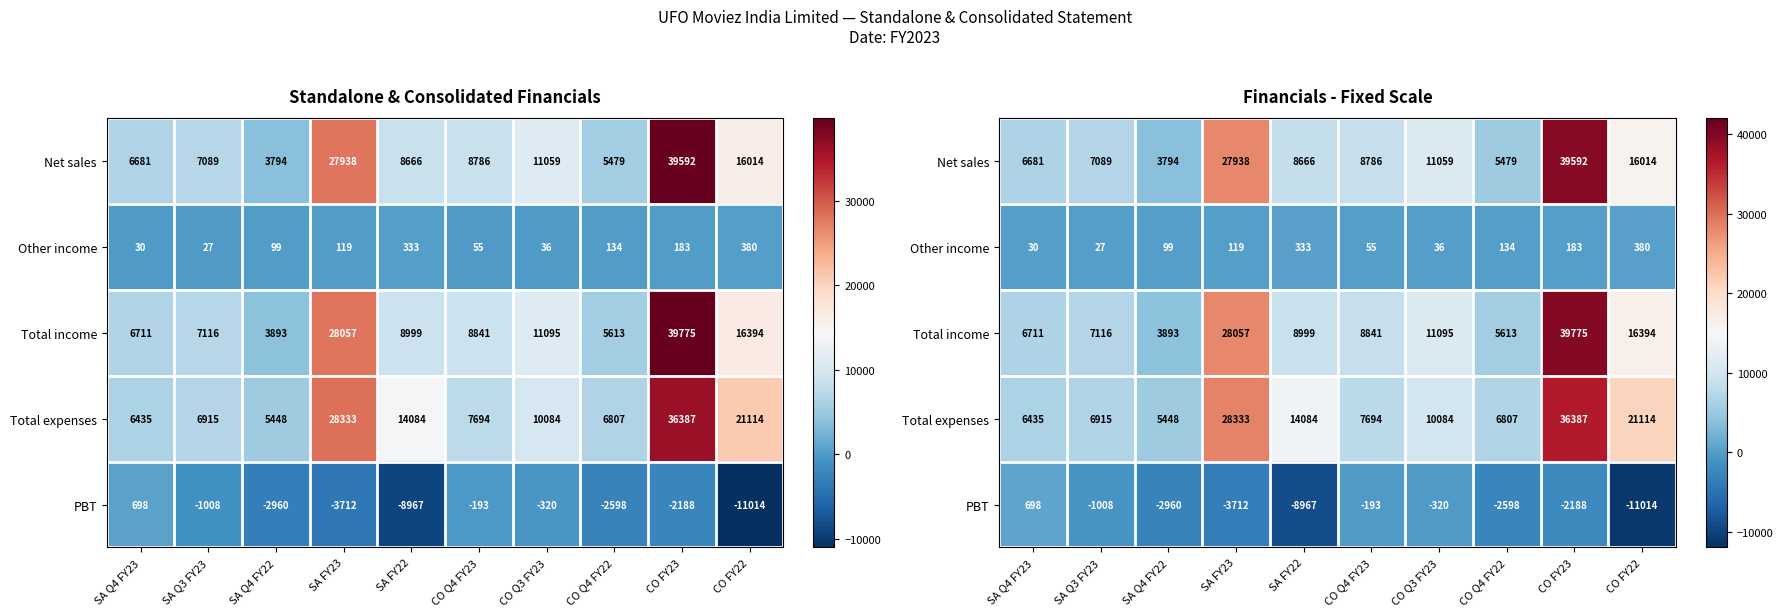

At how many categories does at least one series exceed 6494?

9